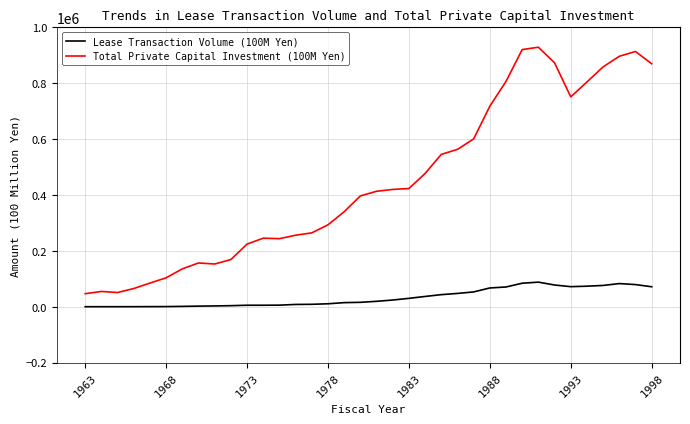

What are all the series names shown in the legend?

Lease Transaction Volume (100M Yen), Total Private Capital Investment (100M Yen)